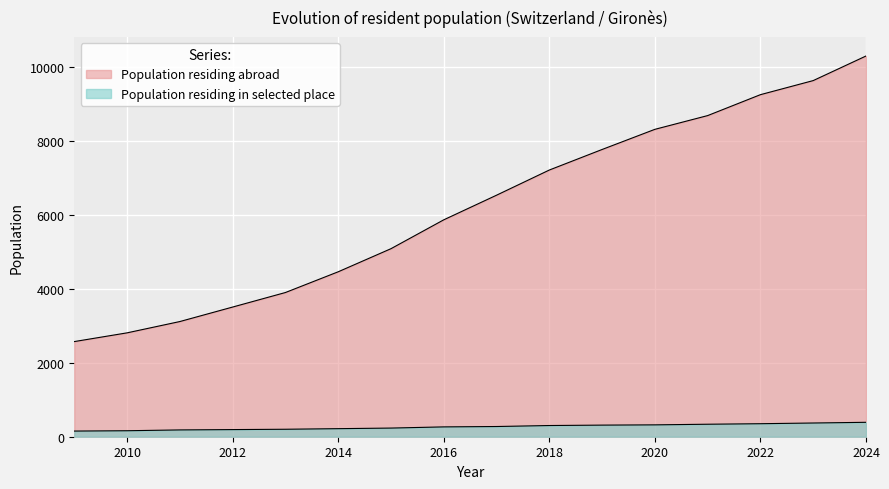

What value does the Population residing in selected place series have at 2022, to the nearest 10?

350